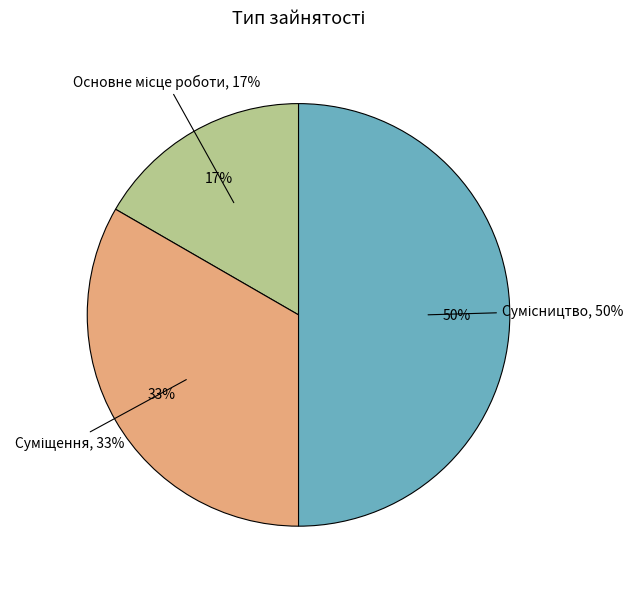

Does Сумісництво account for over 50% of the chart?

No